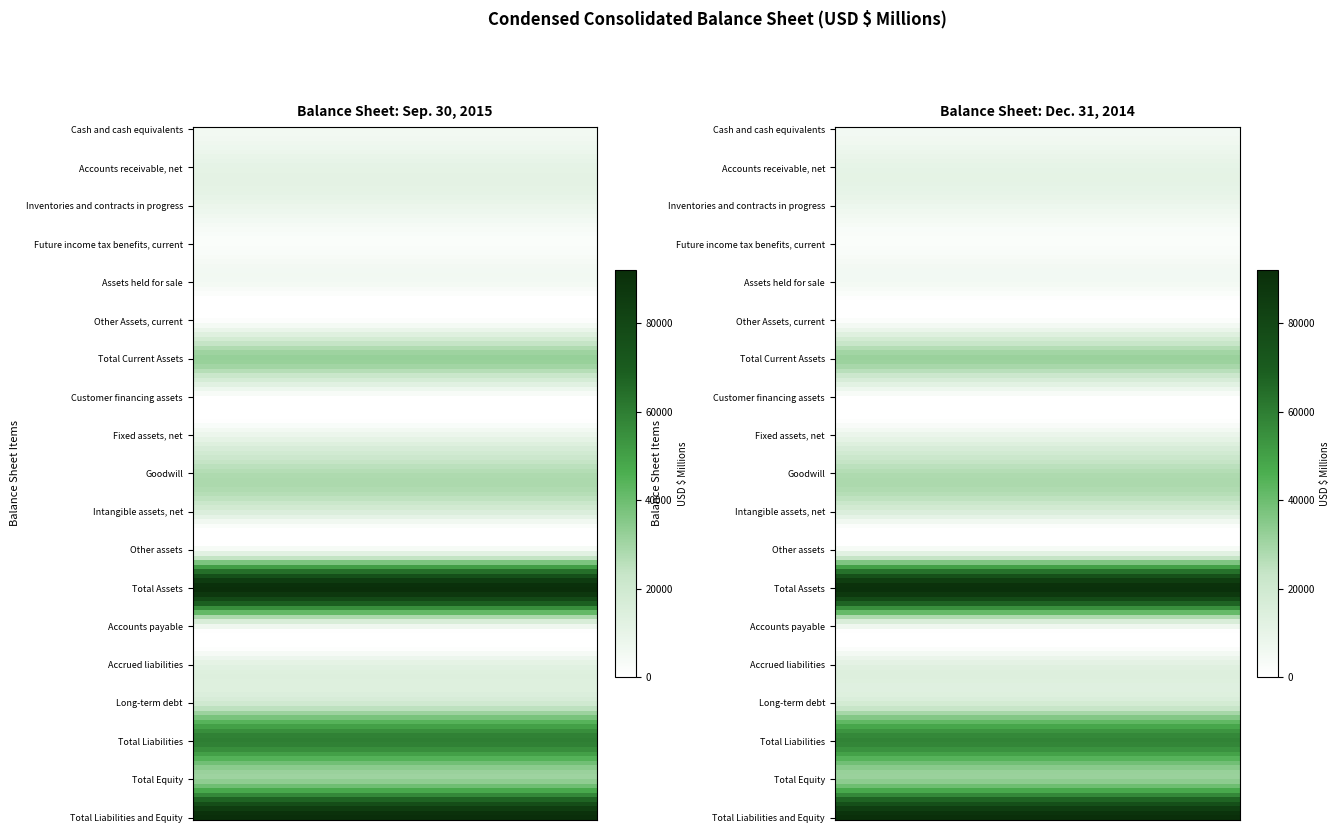

Reading left to right, extract all data points from this chart.

Cash and cash equivalents: 5477	5229
Accounts receivable, net: 10647	10448
Inventories and contracts in progress: 8453	7642
Future income tax benefits, current: 1997	1923
Assets held for sale: 4836	4868
Other Assets, current: 949	1373
Total Current Assets: 32359	31483
Customer financing assets: 1008	958
Fixed assets, net: 8515	8592
Goodwill: 27354	27448
Intangible assets, net: 15572	15528
Other assets: 5986	5789
Total Assets: 92135	91289
Accounts payable: 6333	6250
Accrued liabilities: 11875	12527
Long-term debt: 19428	17867
Total Liabilities: 59952	58585
Total Equity: 32051	32564
Total Liabilities and Equity: 92135	91289